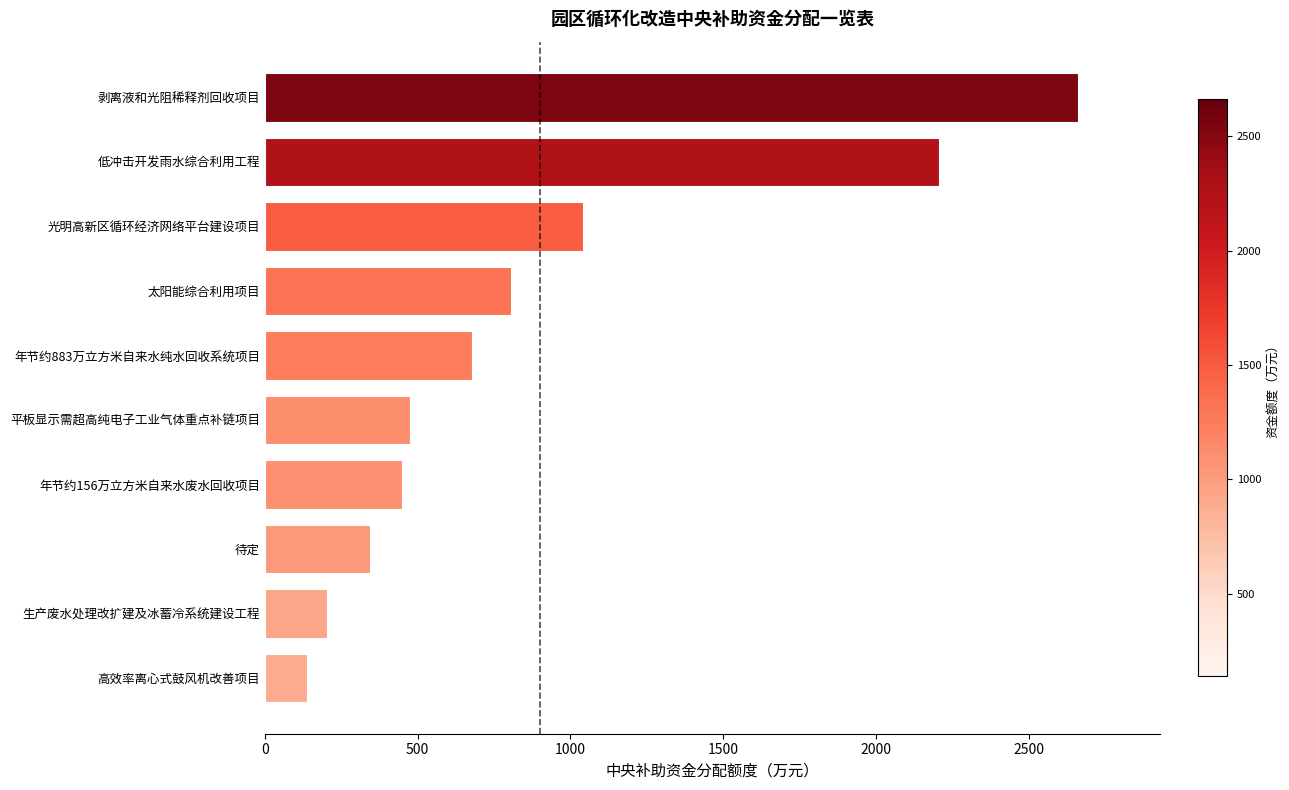

The chart shows a value of 815.8 at 平板显示需超高纯电子工业气体重点补链项目. True or false?

False